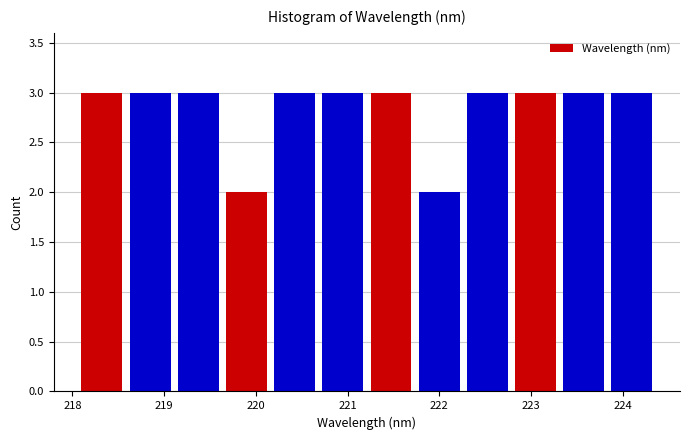

What is the height of the bar covering 219.1 to 219.6 on the x-axis? Neither the bar edges nor the heights are printed on the chart, so give them approximately, as read against the axes.

3